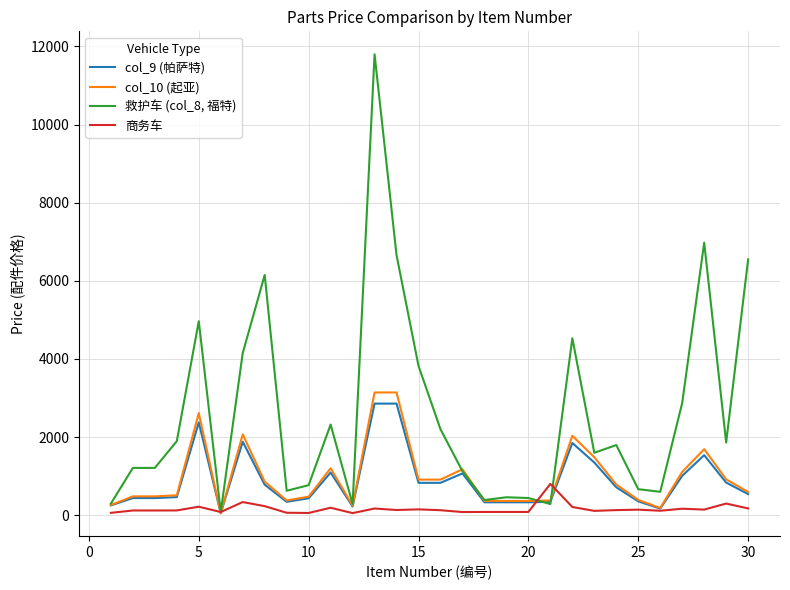

What are all the series names shown in the legend?

col_9 (帕萨特), col_10 (起亚), 救护车 (col_8, 福特), 商务车